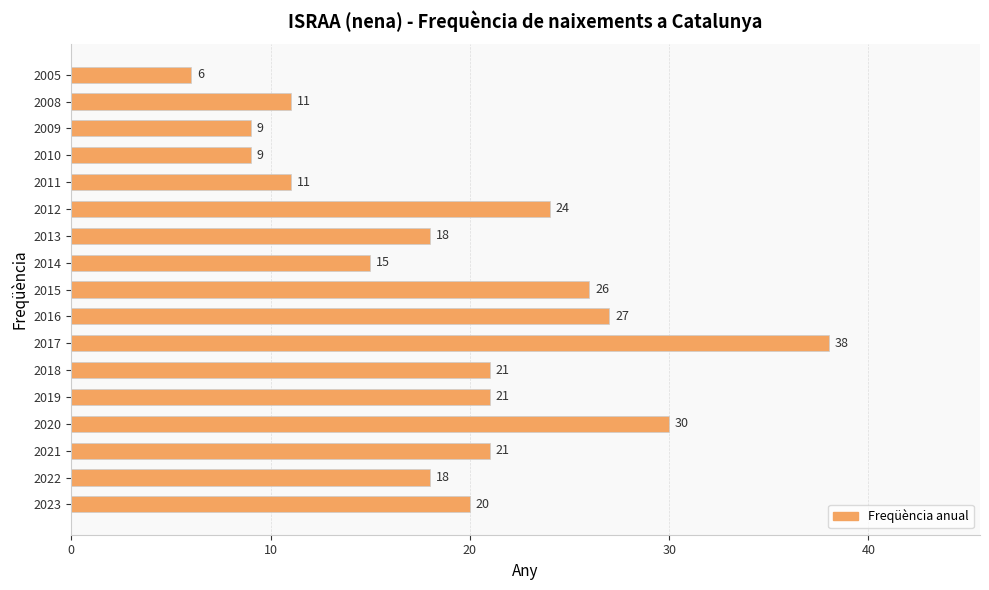

What is the approximate value at 2022?

18